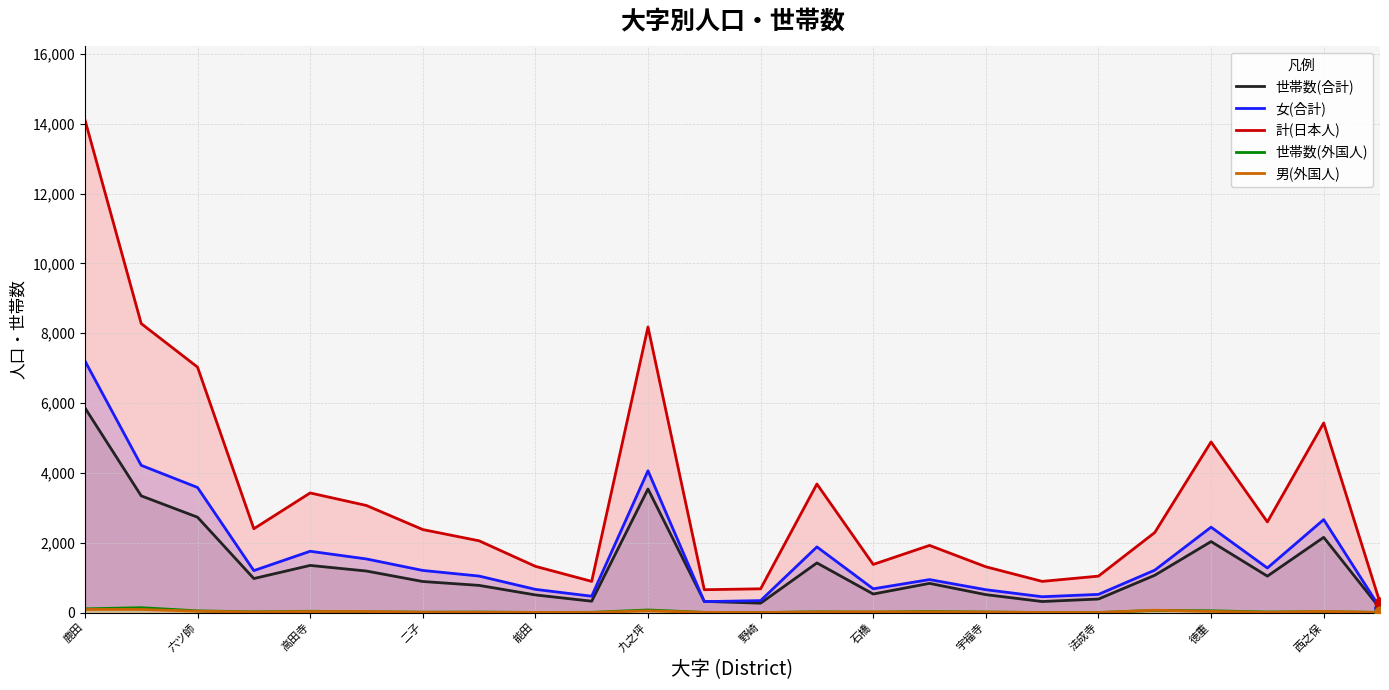

Which series reaches the minimum Y coordinate?

男(外国人)